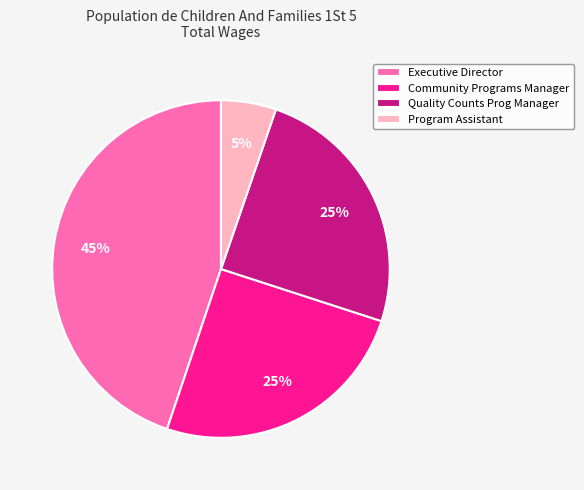

To the nearest percent, what is the average slice percentage?

25%